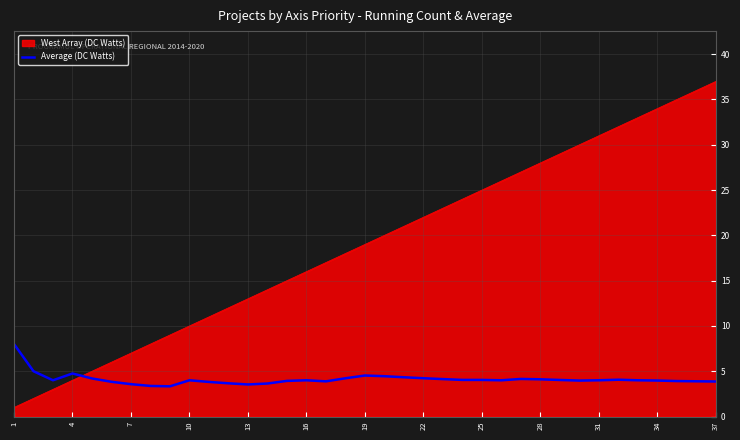

What is the difference between the maximum and minimum values in the West Array (DC Watts) series?

36.0